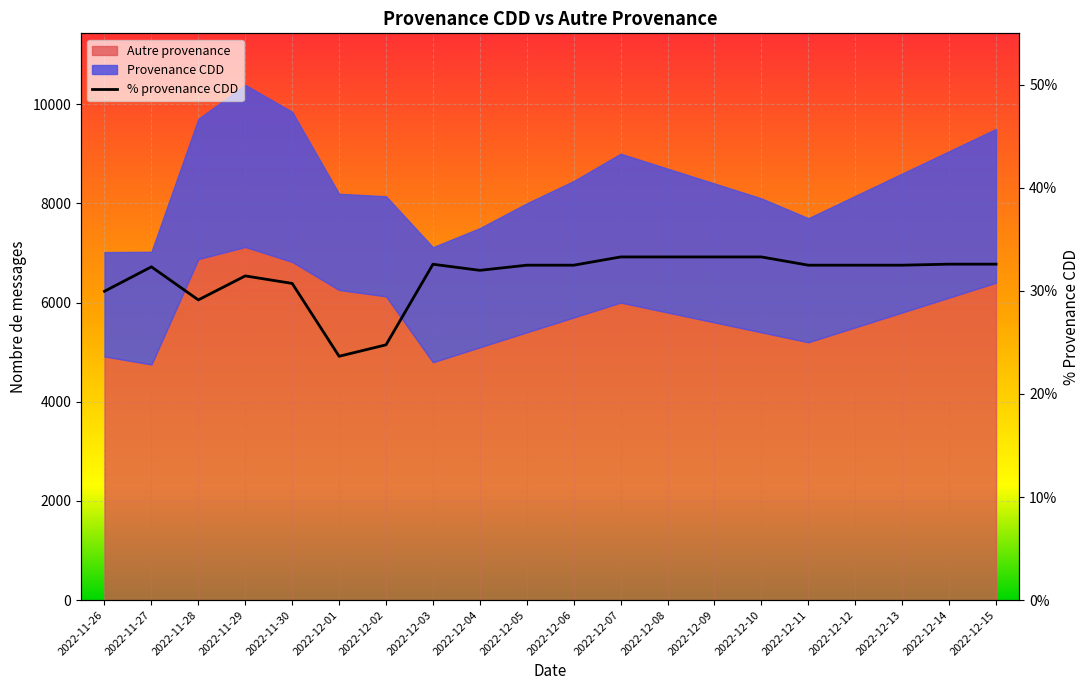

Reading right to left, extract all data points from this chart.

0.3	0.3	0.3	0.3	0.3	0.3	0.3	0.3	0.3	0.3	0.3	0.3	0.3	0.2	0.2	0.3	0.3	0.3	0.3	0.3